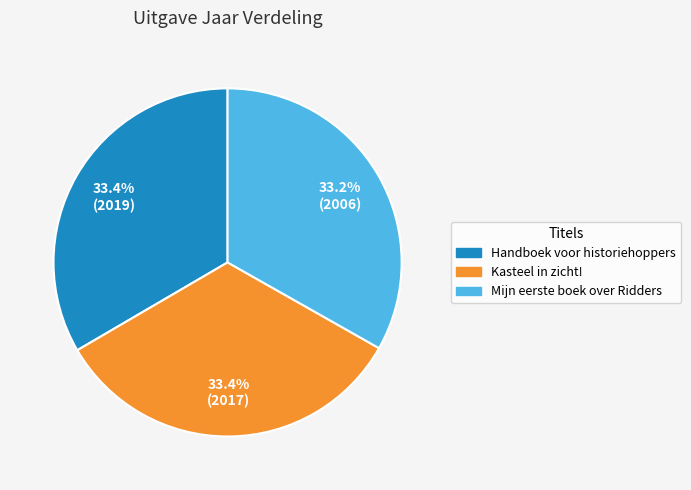

What portion of the pie excludes Kasteel in zicht!?

66.6%